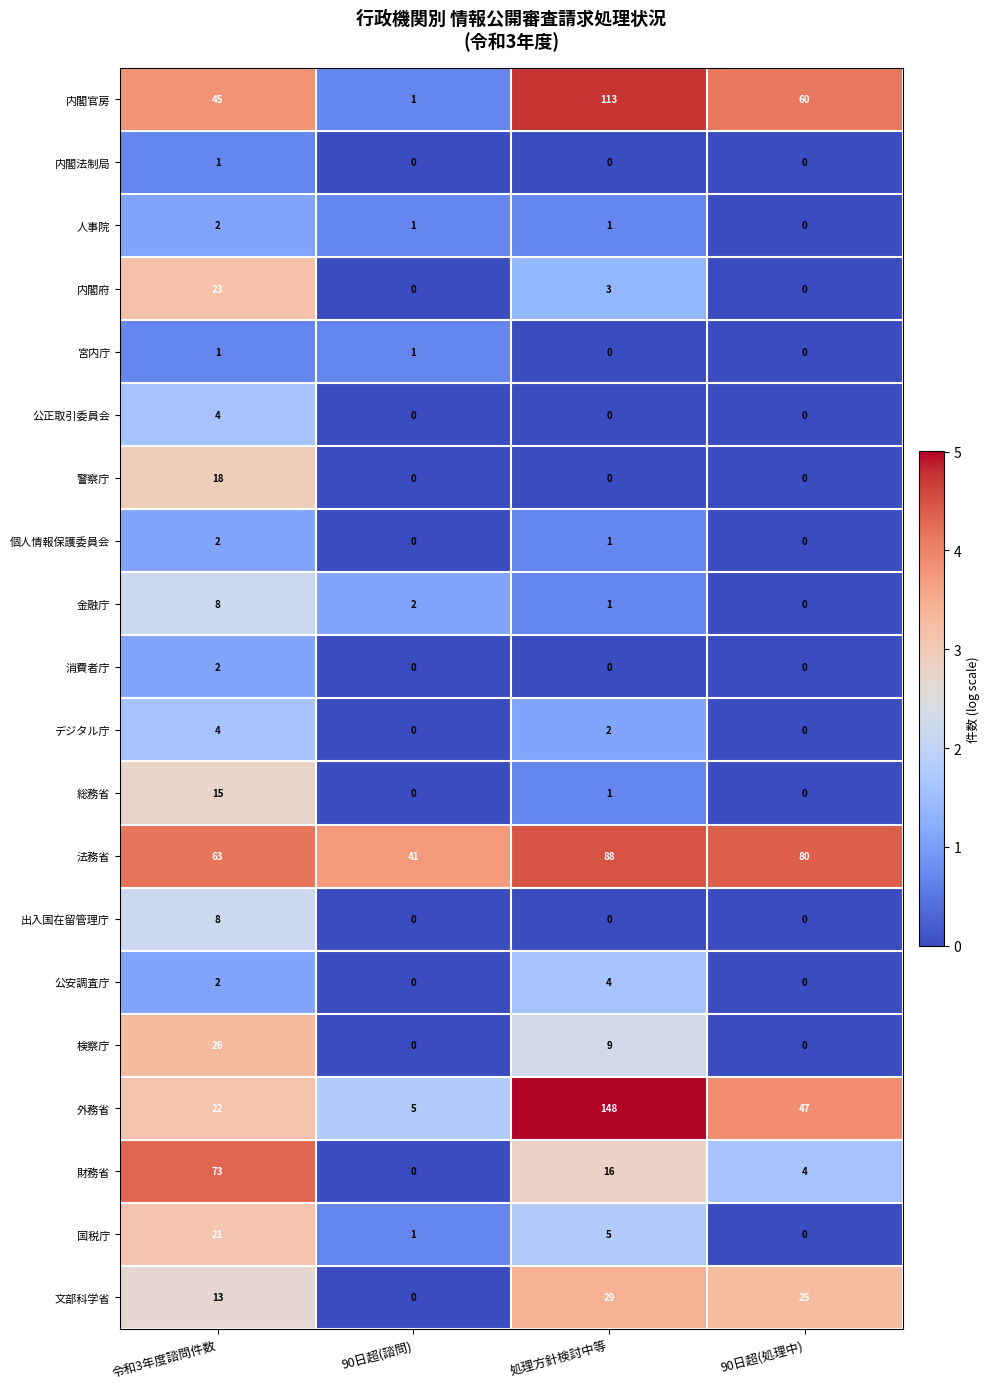

Which series has the widest spread of values?

外務省